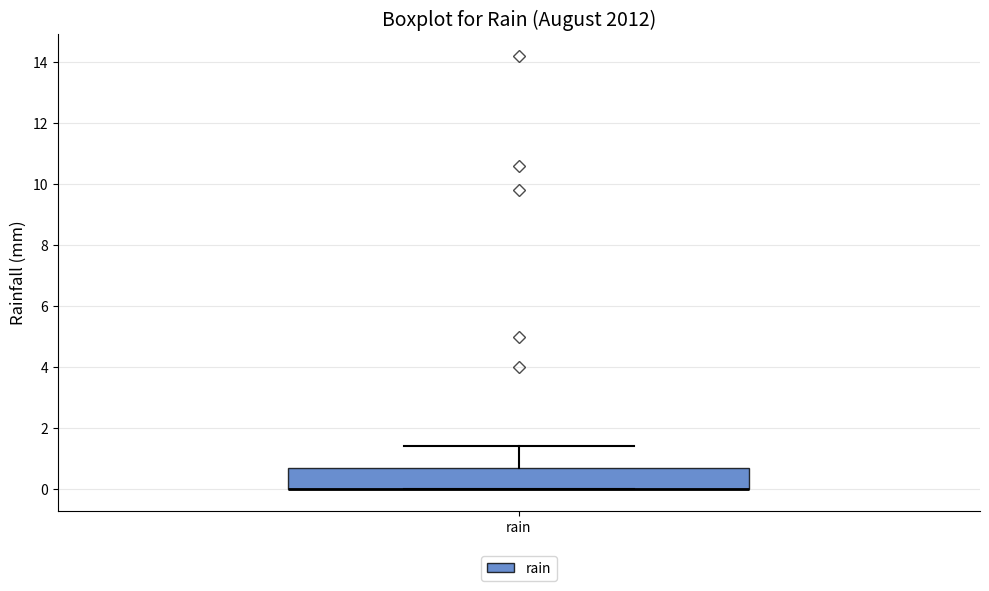

Where is the upper edge of the box for rain on the y-axis? The values are not printed on the chart, so give them approximately, as read against the axis.

0.8